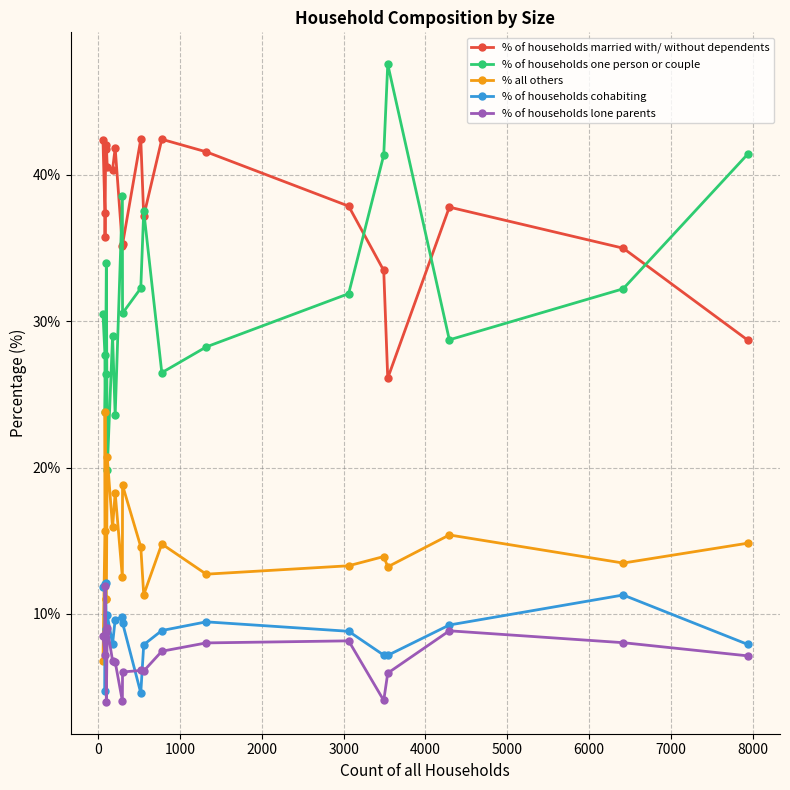

True or false: % of households one person or couple has more than 1 interior local peaks.

True